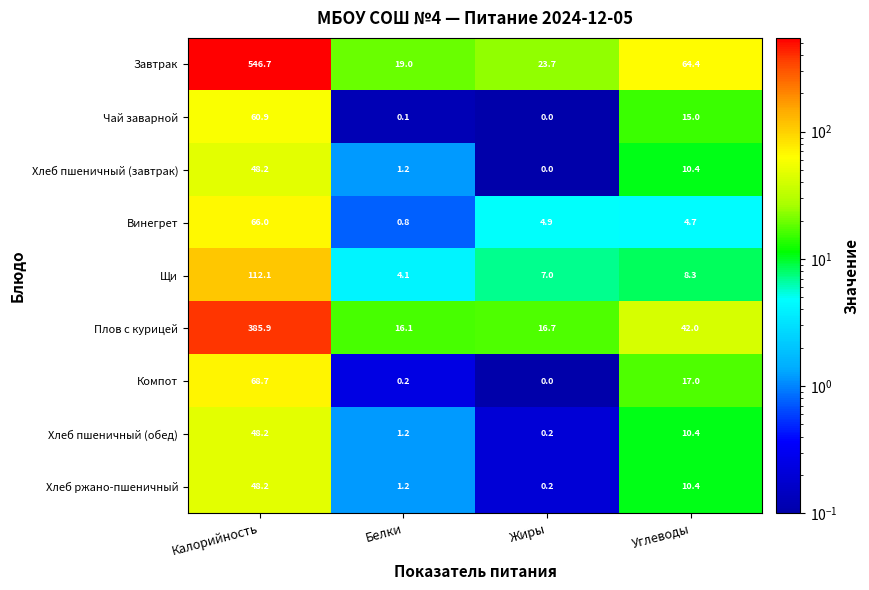

Is it true that Винегрет equals 8.2 at Углеводы?

False